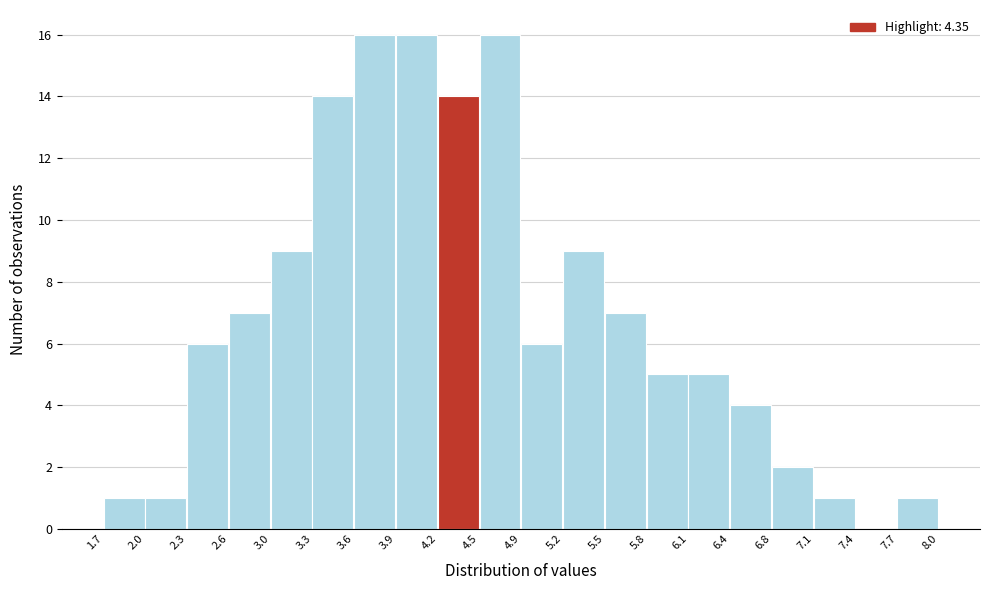

What is the height of the bar covering 6.8 to 7.1 on the x-axis? The values are not printed on the chart, so give them approximately, as read against the axis.

2